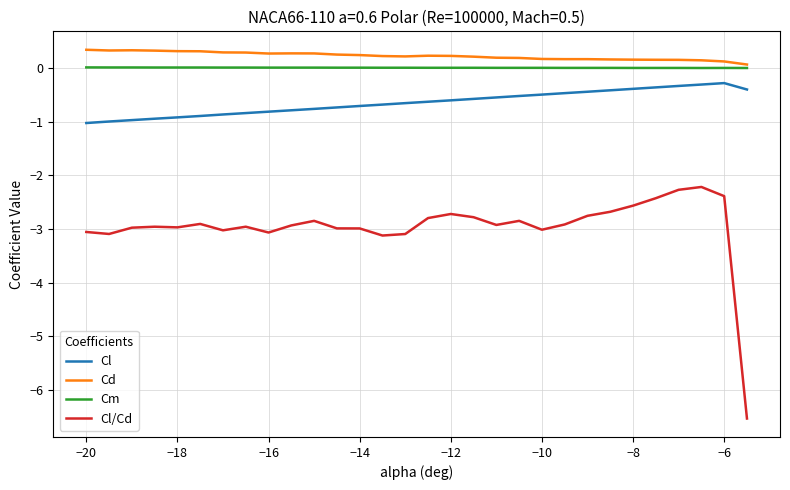

What is the greatest value displayed?

0.3